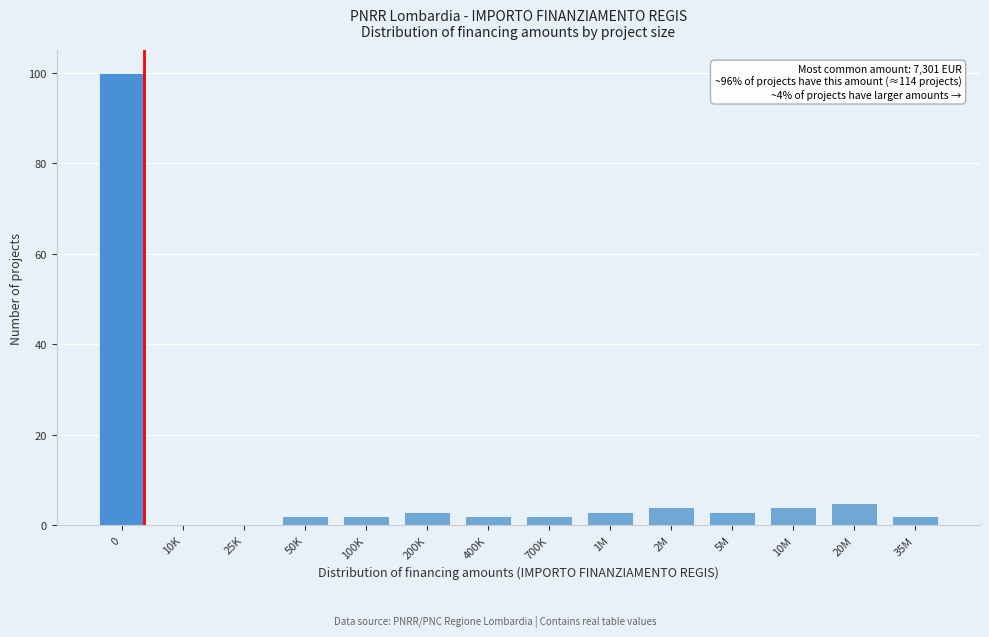

Reading right to left, list all the values displayed in this chart.

35M=2	20M=5	10M=4	5M=3	2M=4	1M=3	700K=2	400K=2	200K=3	100K=2	50K=2	25K=0	10K=0	0=100